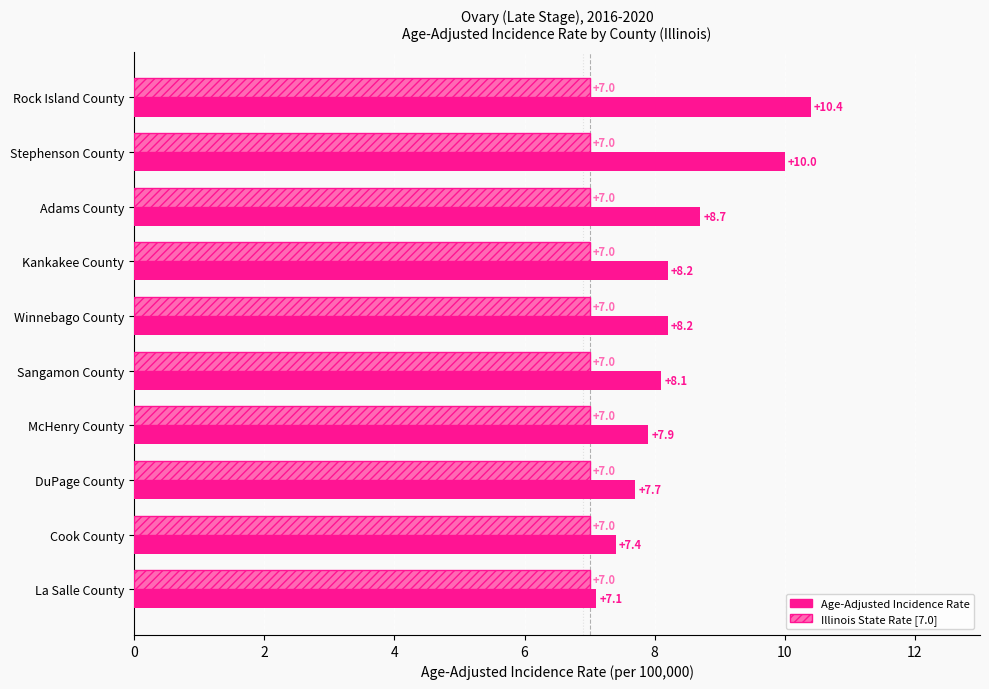

What is the spread (max minus min) of values at Rock Island County?

3.4